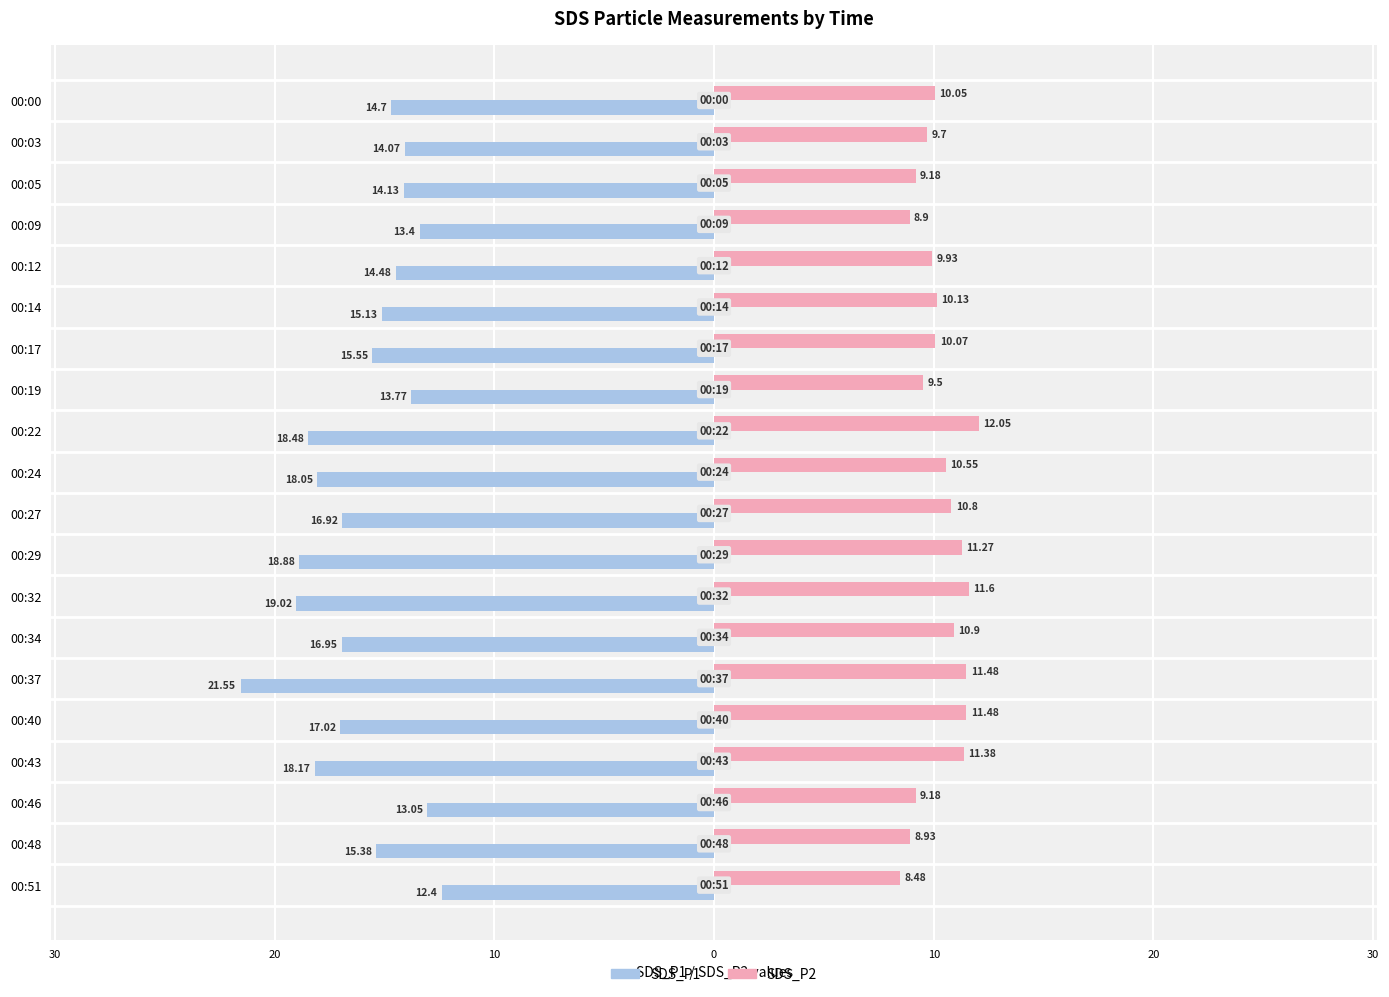

What are all the series names shown in the legend?

SDS_P1, SDS_P2